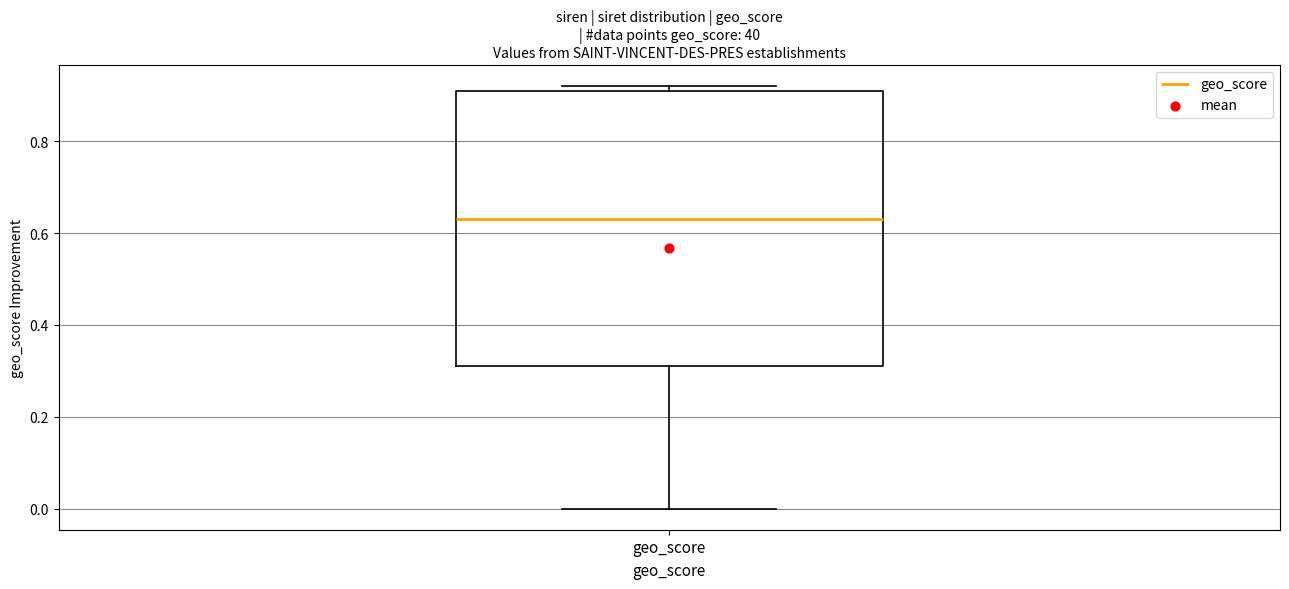

Where is the upper edge of the box for geo_score on the y-axis? The values are not printed on the chart, so give them approximately, as read against the axis.

0.92